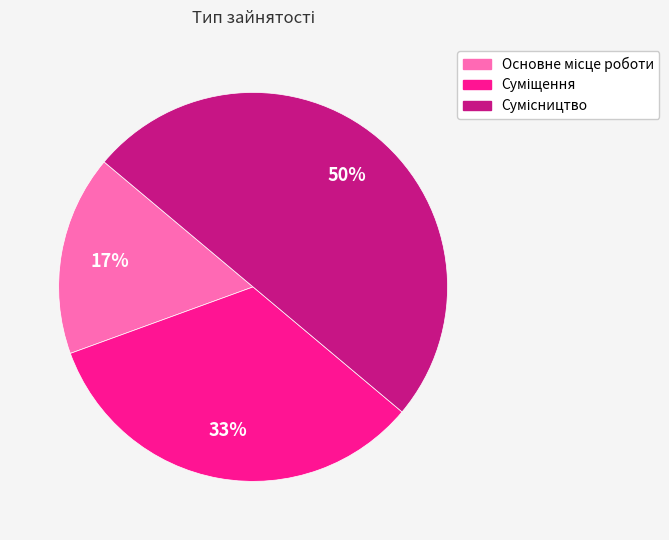

To the nearest percent, what is the difference between the largest and smallest slice percentages?

33%